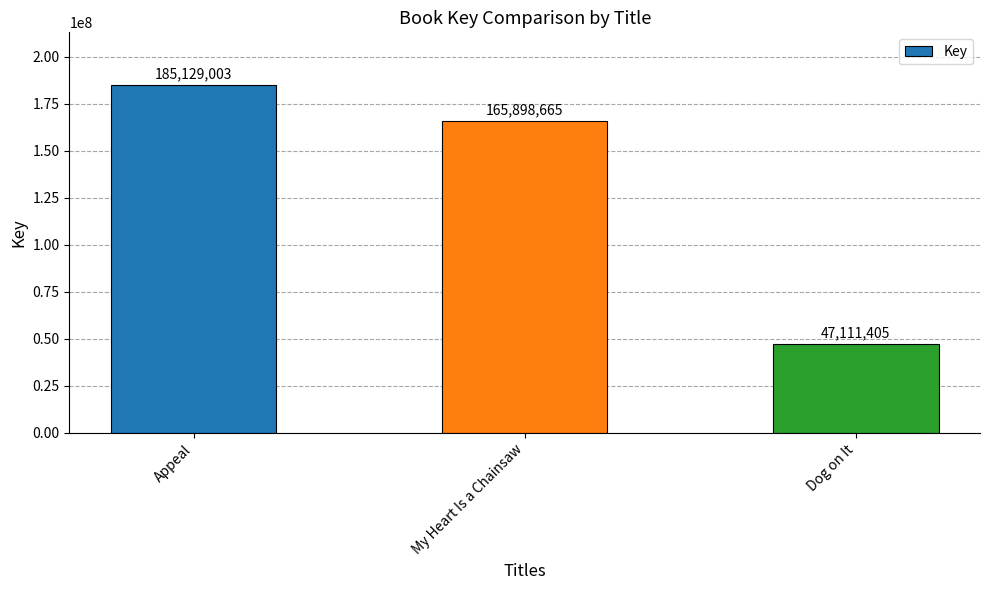

What is the change in value from My Heart Is a Chainsaw to Dog on It?

-118787260